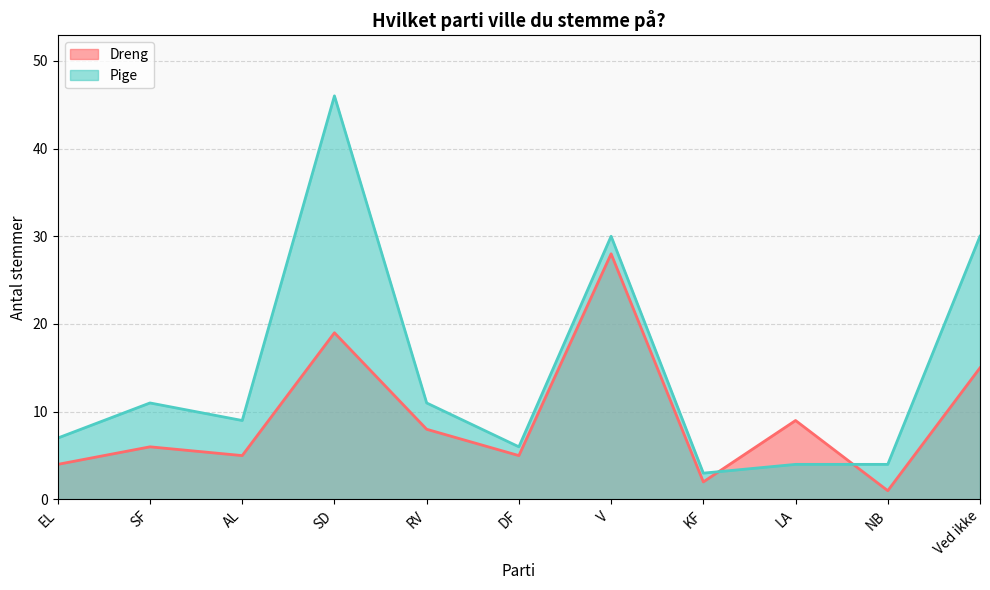

How many data points in Pige are less than 9?

5